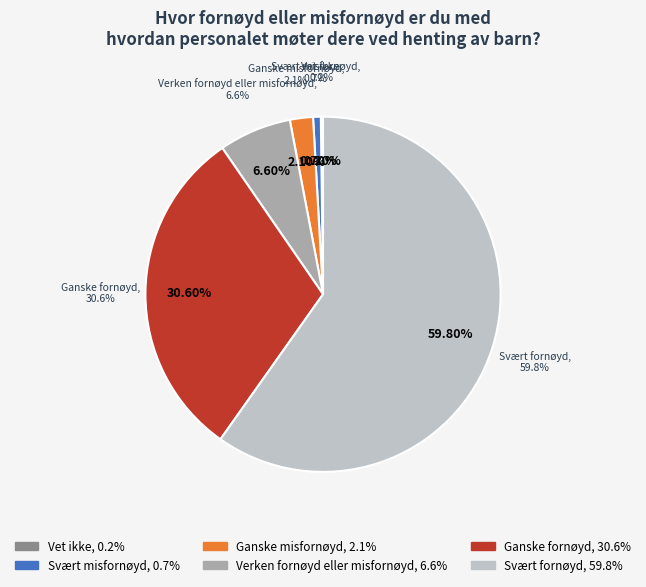

Does Svært misfornøyd account for over 50% of the chart?

No